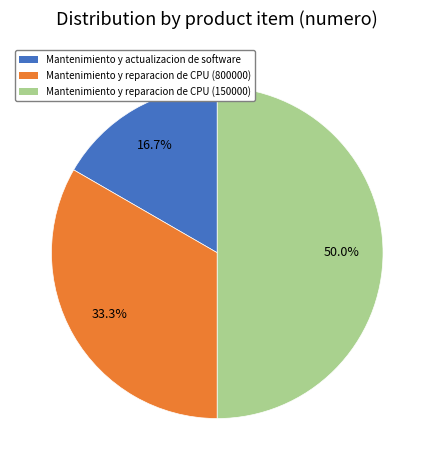

To the nearest percent, what percentage of the pie is Mantenimiento y reparacion de CPU (150000)?

50%